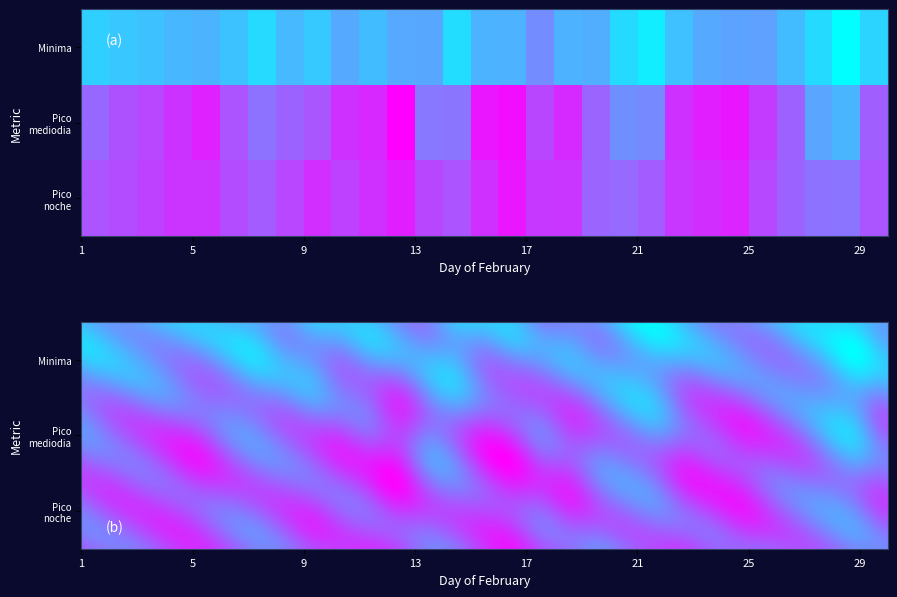

Reading right to left, list all the values displayed in this chart.

2016-02-01: 2=1501	1=1413	0=968
2016-02-02: 2=1540	1=1506	0=1007
2016-02-03: 2=1575	1=1553	0=1032
2016-02-04: 2=1637	1=1643	0=1068
2016-02-05: 2=1637	1=1721	0=1092
2016-02-06: 2=1534	1=1501	0=1024
2016-02-07: 2=1465	1=1368	0=927
2016-02-08: 2=1557	1=1433	0=1065
2016-02-09: 2=1662	1=1491	0=996
2016-02-10: 2=1579	1=1651	0=1128
2016-02-11: 2=1655	1=1683	0=1050
2016-02-12: 2=1729	1=1862	0=1140
2016-02-13: 2=1558	1=1345	0=1143
2016-02-14: 2=1500	1=1356	0=913
2016-02-15: 2=1652	1=1766	0=1086
2016-02-16: 2=1764	1=1806	0=1094
2016-02-17: 2=1614	1=1561	0=1257
2016-02-18: 2=1626	1=1681	0=1096
2016-02-19: 2=1431	1=1429	0=1113
2016-02-20: 2=1409	1=1248	0=921
2016-02-21: 2=1463	1=1270	0=838
2016-02-22: 2=1624	1=1649	0=1035
2016-02-23: 2=1667	1=1733	0=1128
2016-02-24: 2=1705	1=1769	0=1157
2016-02-25: 2=1545	1=1607	0=1167
2016-02-26: 2=1434	1=1440	0=1054
2016-02-27: 2=1369	1=1150	0=920
2016-02-28: 2=1362	1=1082	0=763
2016-02-29: 2=1496	1=1458	0=948